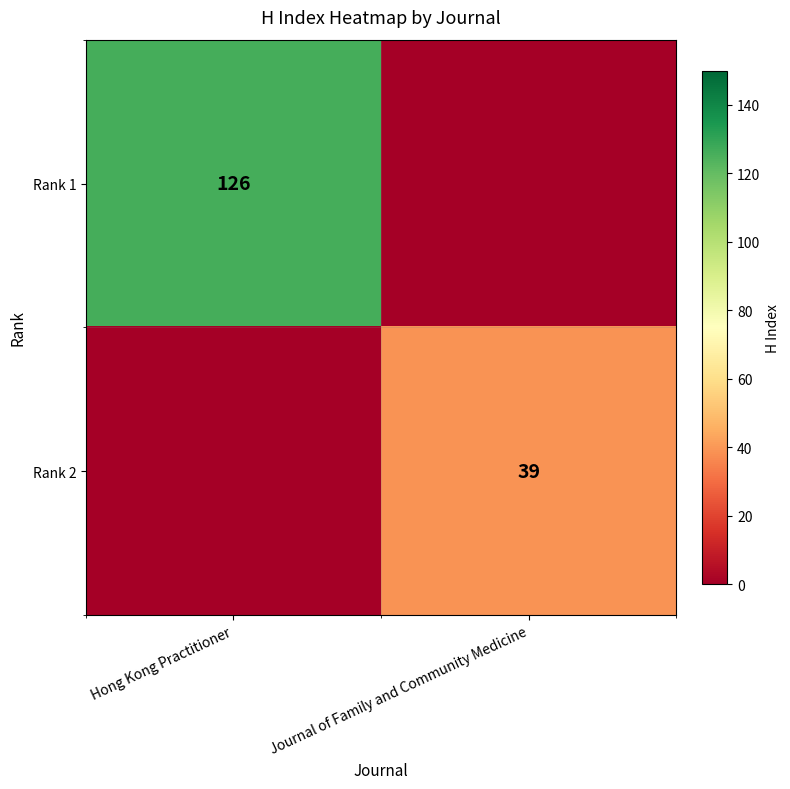

The Rank 2 series shows 39 at Journal of Family and Community Medicine. True or false?

True